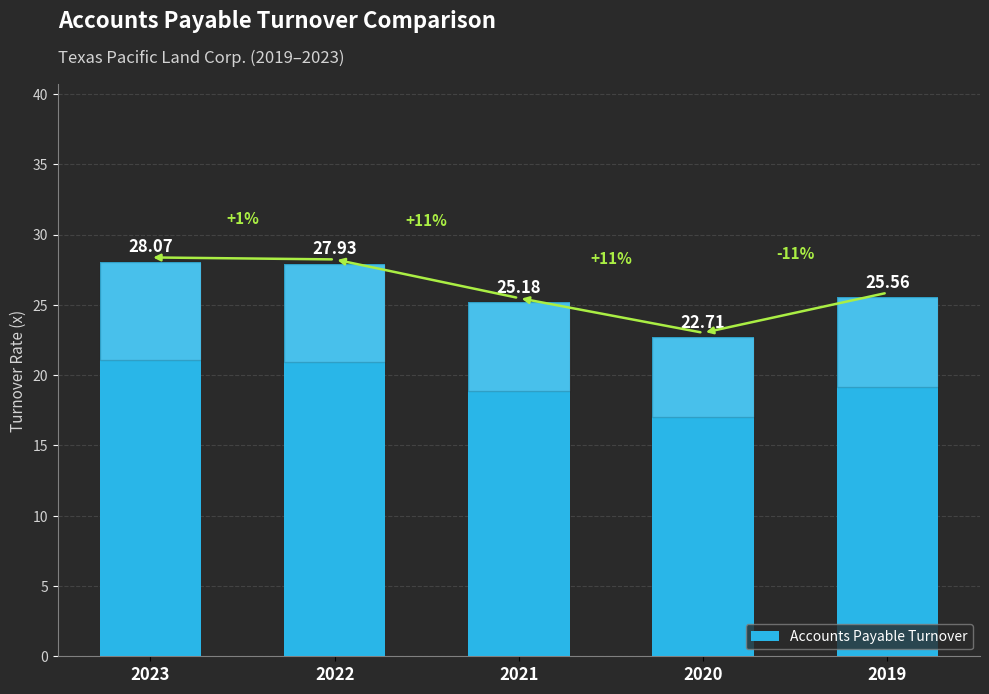

Which label corresponds to the smallest value in the chart?

2020